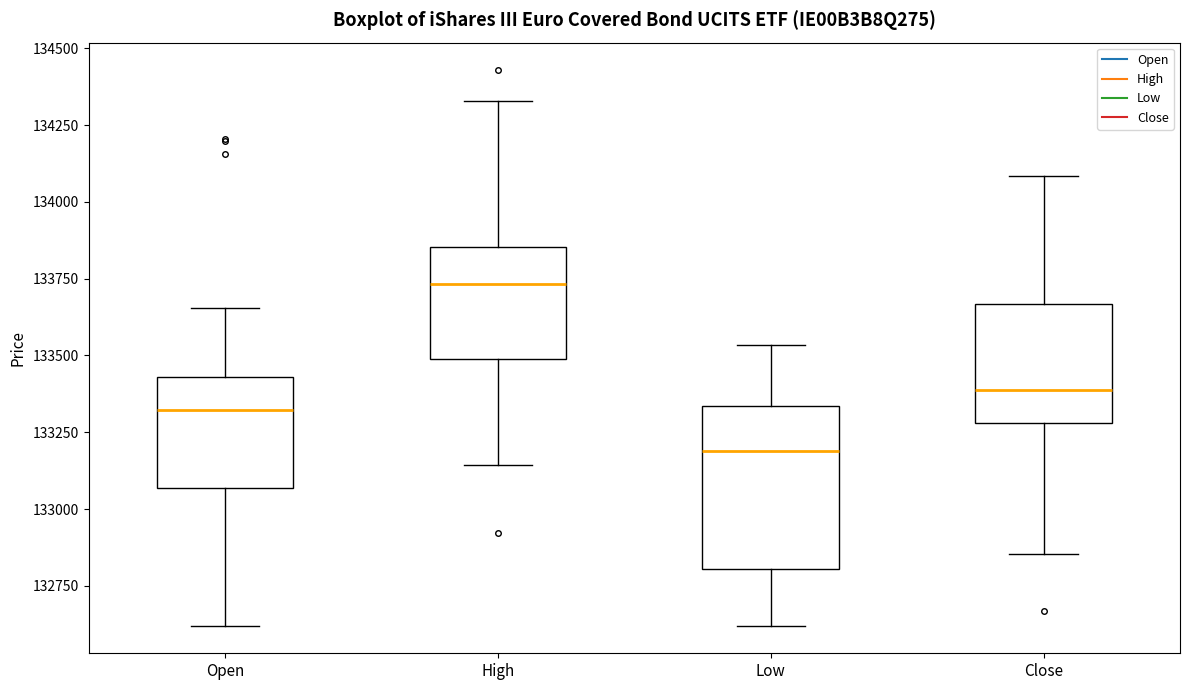

Which box has the highest median line?

High